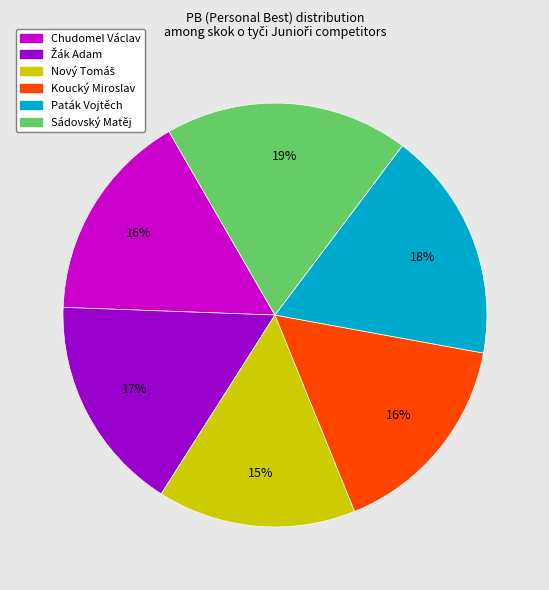

What is the largest slice in the pie chart?

Sádovský Matěj